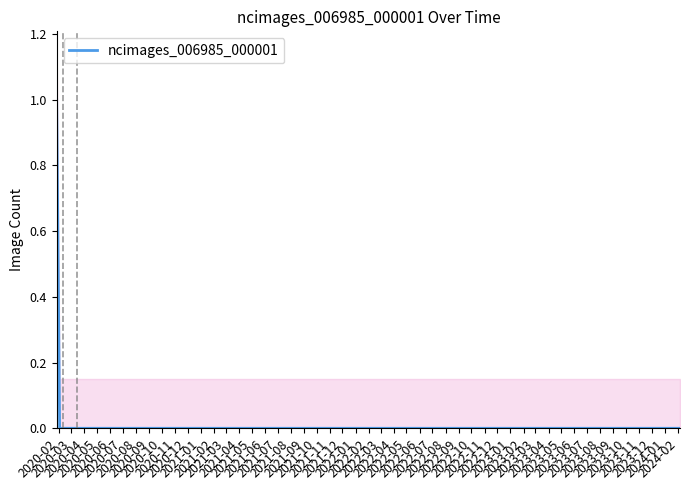

At which label is the value closest to 0?

2020-02-03